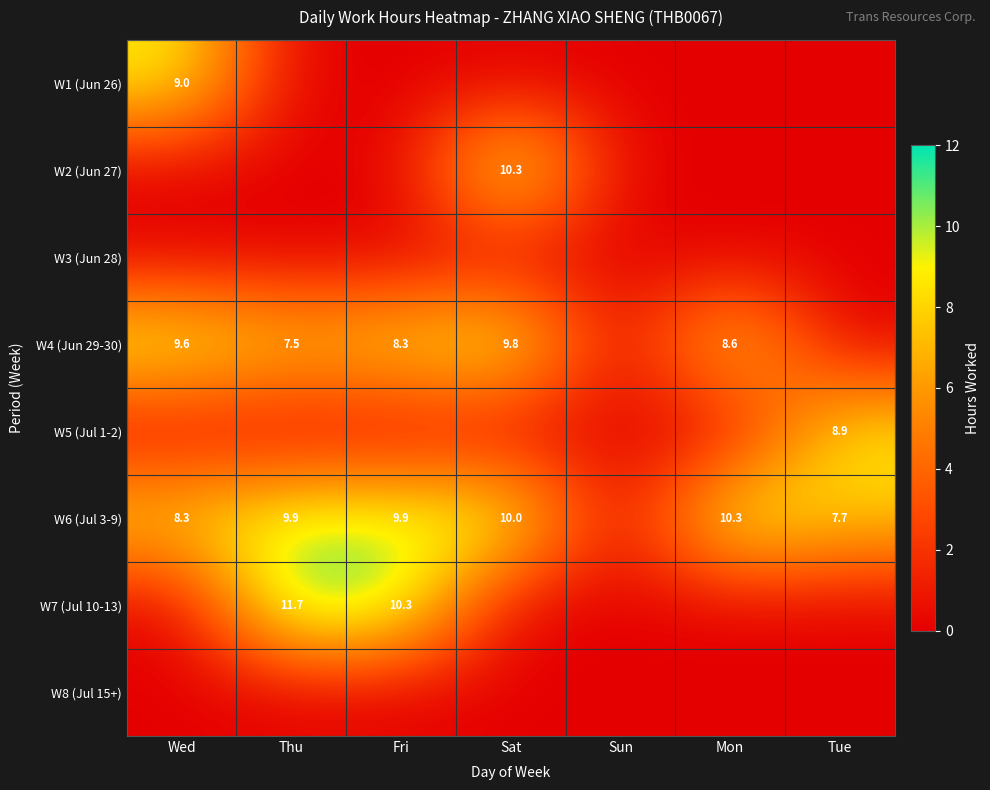

True or false: W7 (Jul 10-13) has a value of 17.4 at Thu.

False